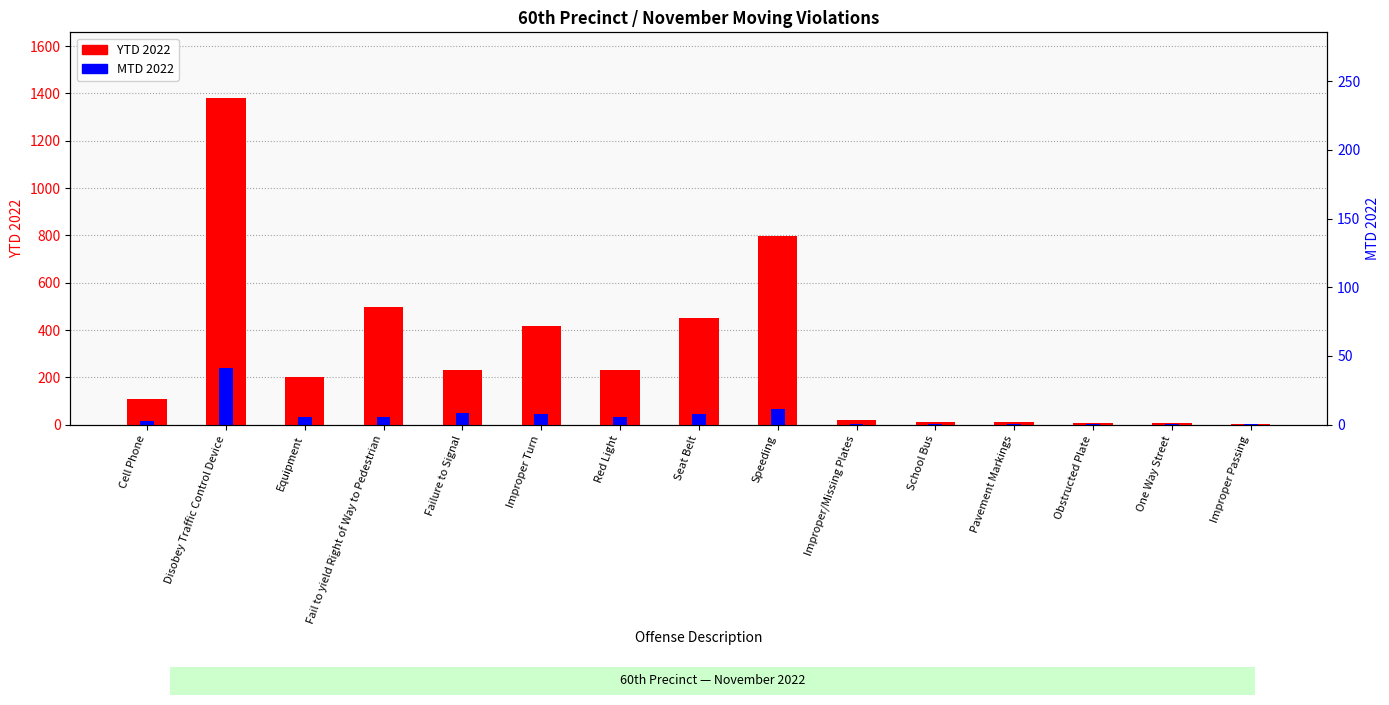

Rank the categories by MTD 2022 value from lowest to highest.

One Way Street, Improper Passing, Improper/Missing Plates, School Bus, Pavement Markings, Obstructed Plate, Cell Phone, Equipment, Fail to yield Right of Way to Pedestrian, Red Light, Improper Turn, Seat Belt, Failure to Signal, Speeding, Disobey Traffic Control Device